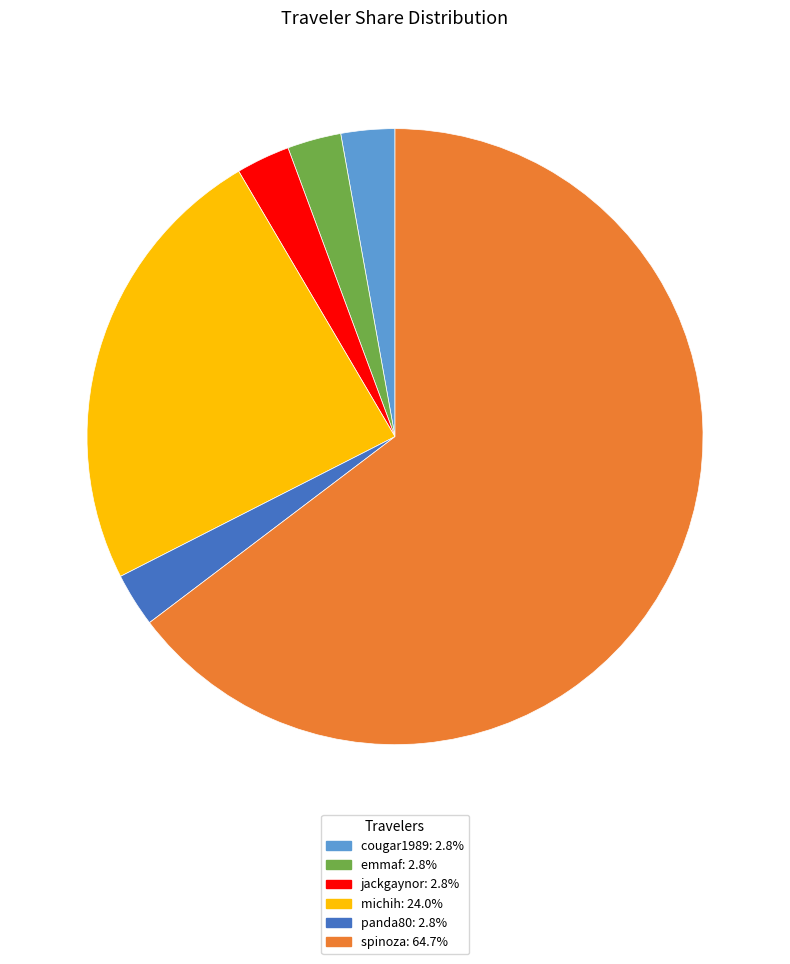

Is there any slice that represents more than half of the pie?

Yes